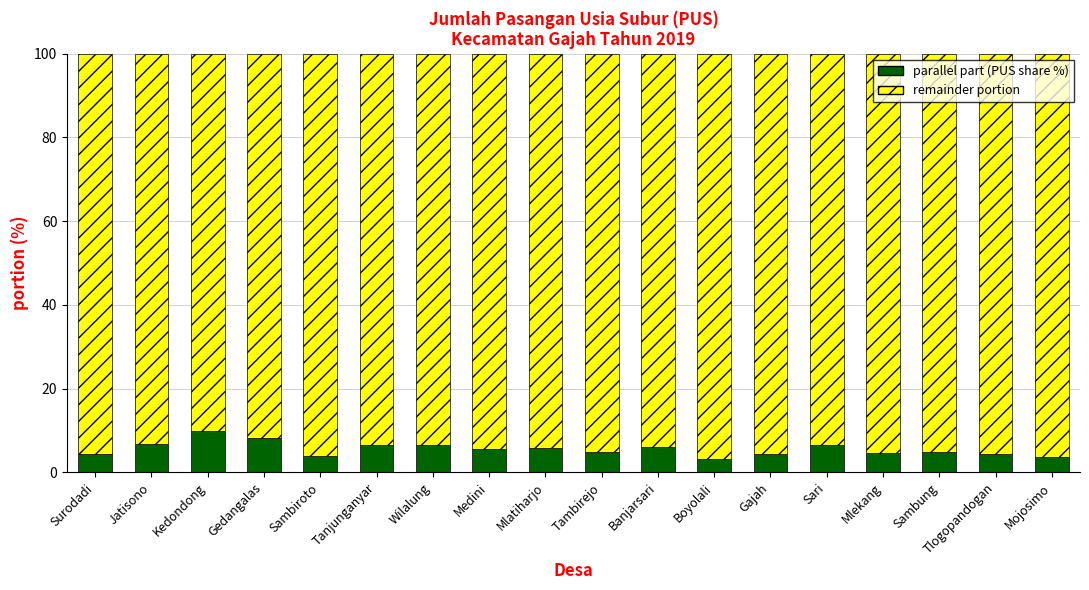

What is the total value across all series at Mlekang?

100.0